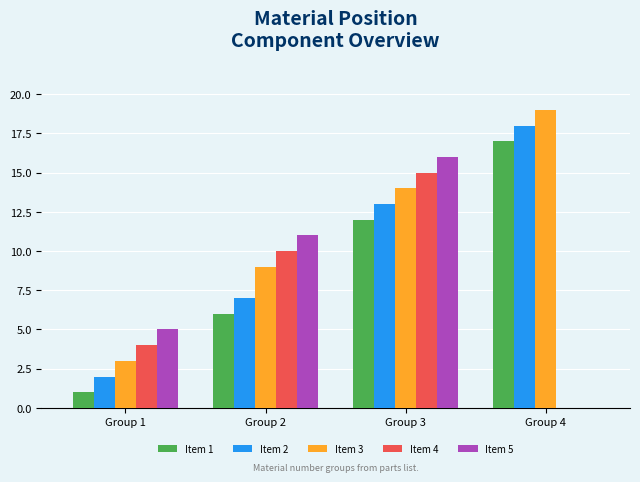

How many groups of bars are there?

4